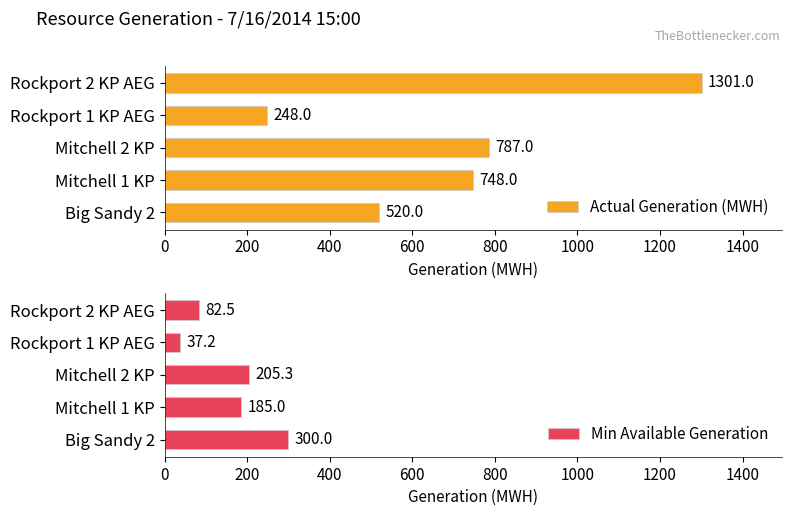

How many data points in Actual Generation (MWH) are above 748?

2